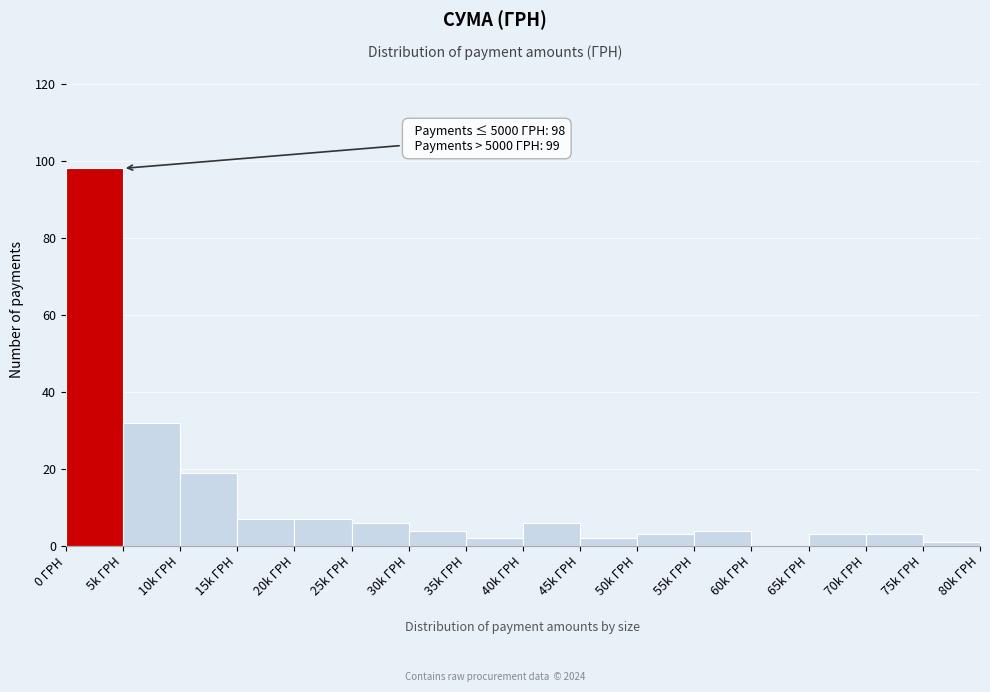

Reading right to left, transcribe all the data shown in this chart.

75k ГРН=1	70k ГРН=3	65k ГРН=3	60k ГРН=0	55k ГРН=4	50k ГРН=3	45k ГРН=2	40k ГРН=6	35k ГРН=2	30k ГРН=4	25k ГРН=6	20k ГРН=7	15k ГРН=7	10k ГРН=19	5k ГРН=32	0 ГРН=98